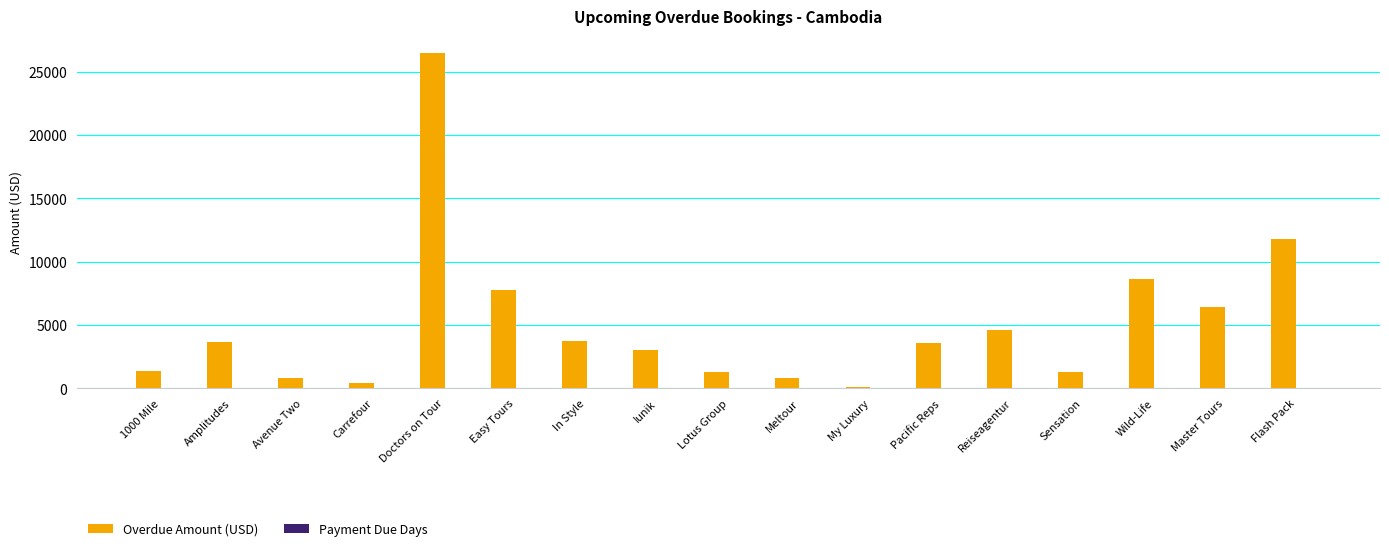

Is it true that Overdue Amount (USD) equals 7154 at Reiseagentur?

False